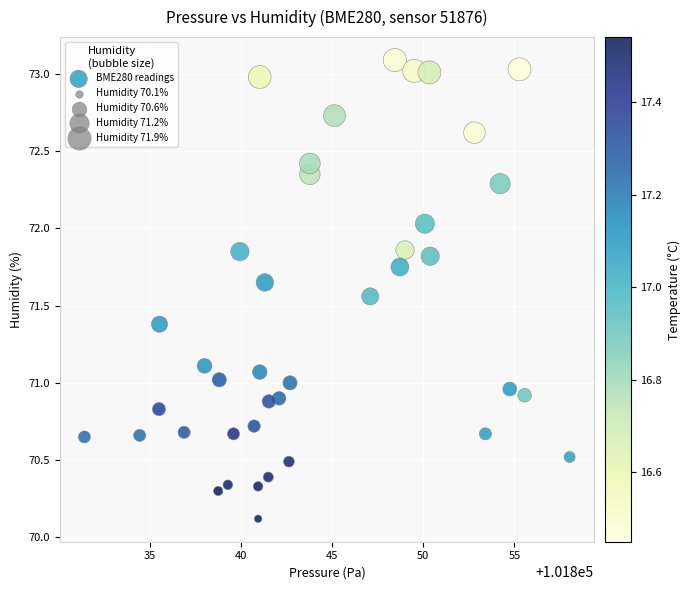

What is the range of X values (max minus min)?

26.6